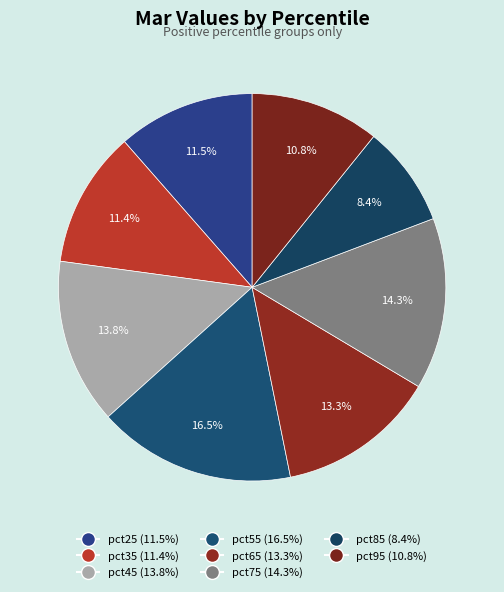

Between pct55 and pct85, which is larger?

pct55